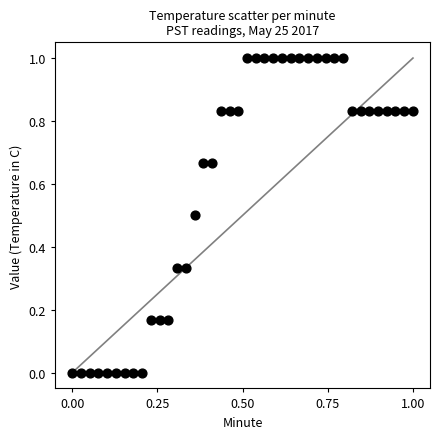

What is the range of Y values (max minus min)?

1.0